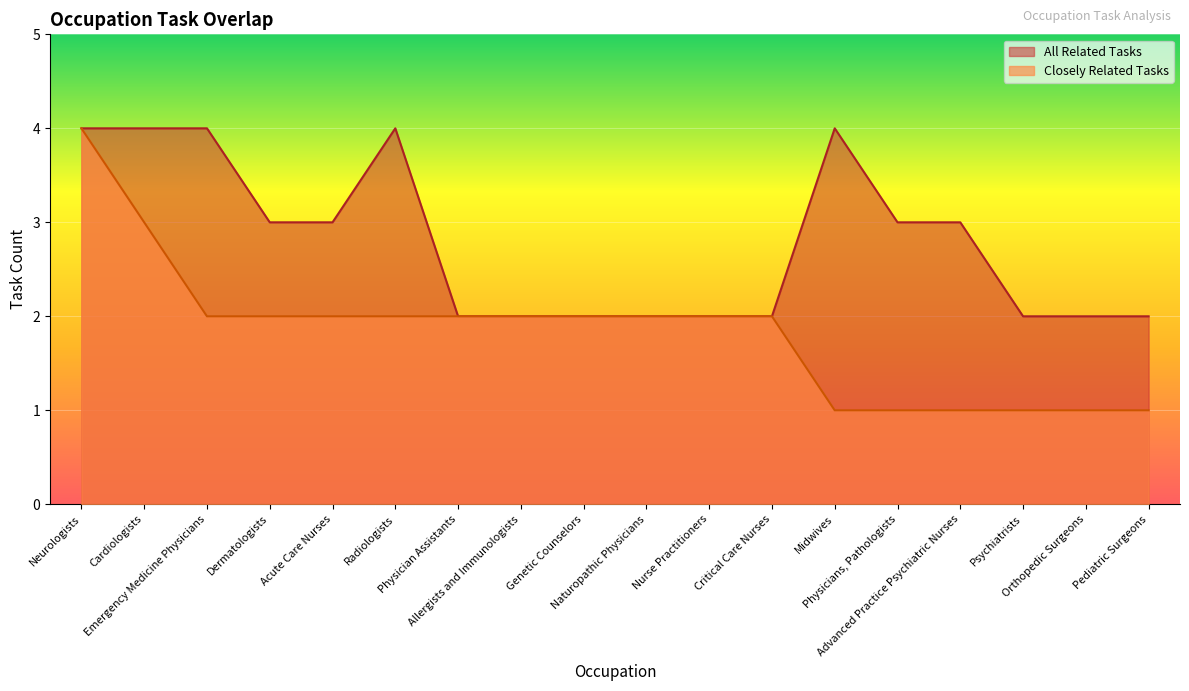

The All Related Tasks series shows 7 at Midwives. True or false?

False